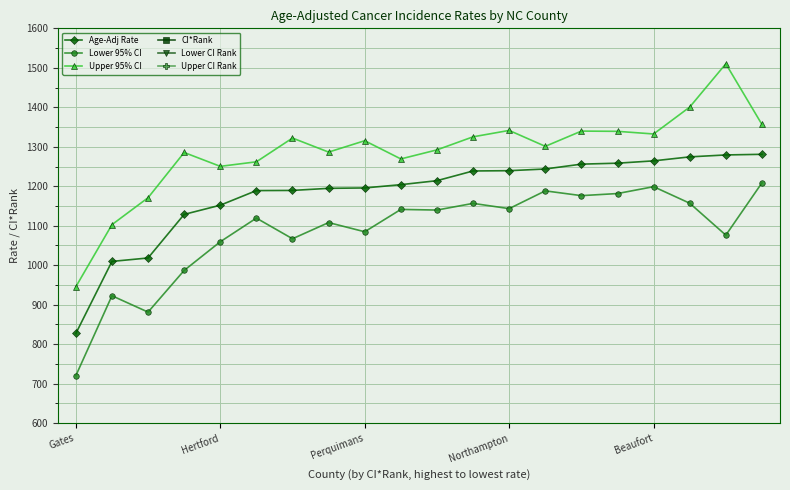

At which category is the sum across all series the highest?

19